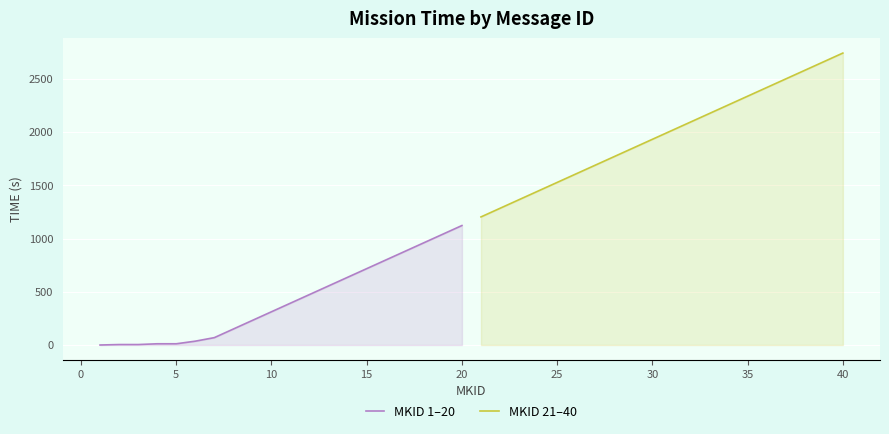

Count the number of data series in this chart.

2